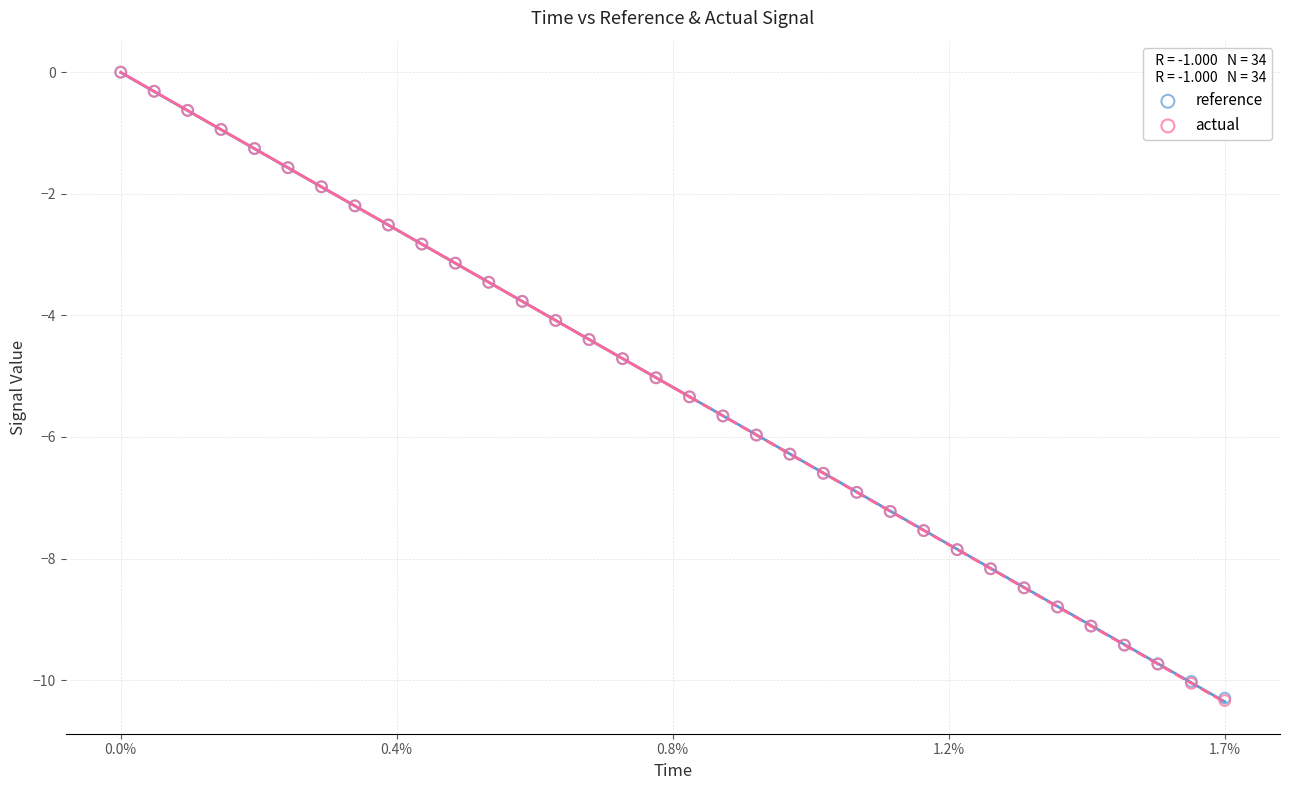

Which series has the largest Y range (max minus min)?

actual